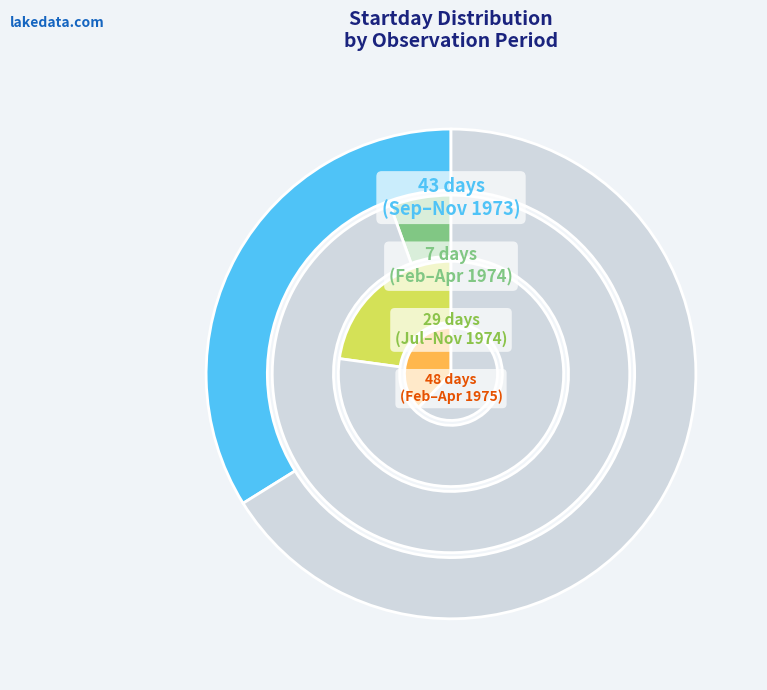

What is the smallest slice in the pie chart?

04/1974